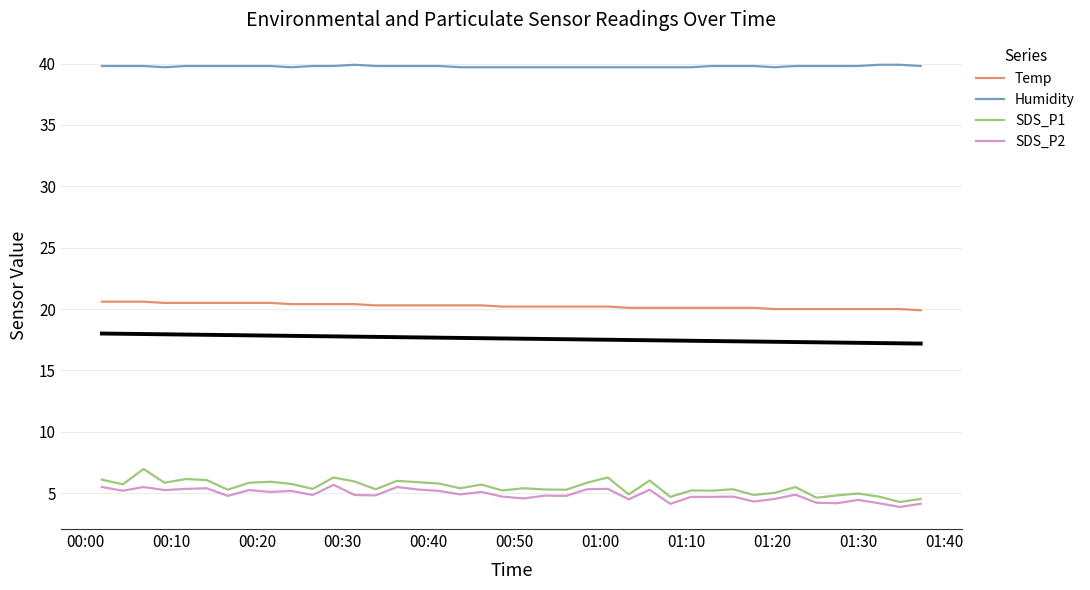

At how many categories does at least one series exceed 37?

40